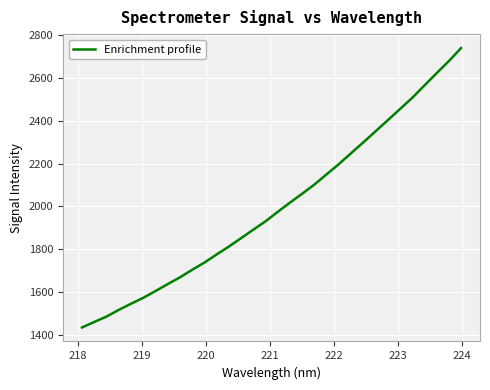

What is the minimum value shown in the chart?

1433.4